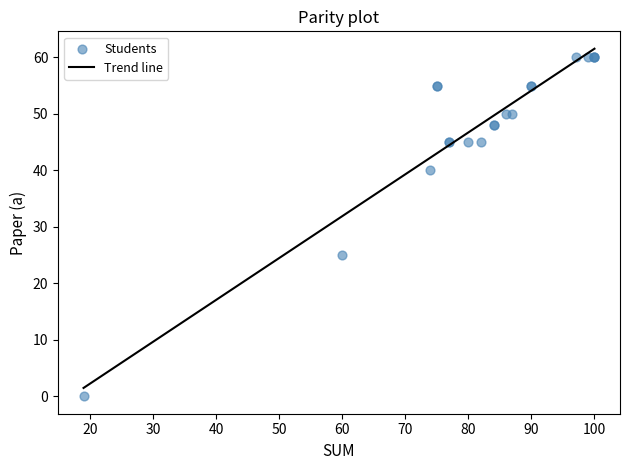

What Y value in the scatter plot is closest to 30?

25